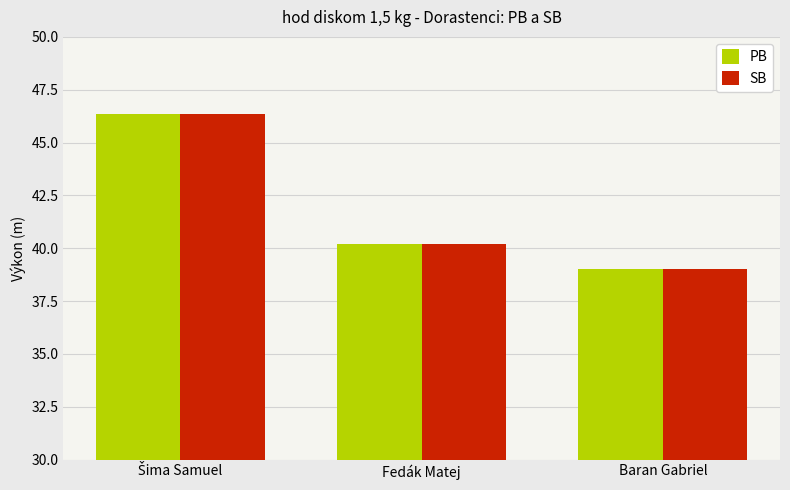

Reading left to right, extract all data points from this chart.

PB: 46.3	40.2	39.0
SB: 46.3	40.2	39.0